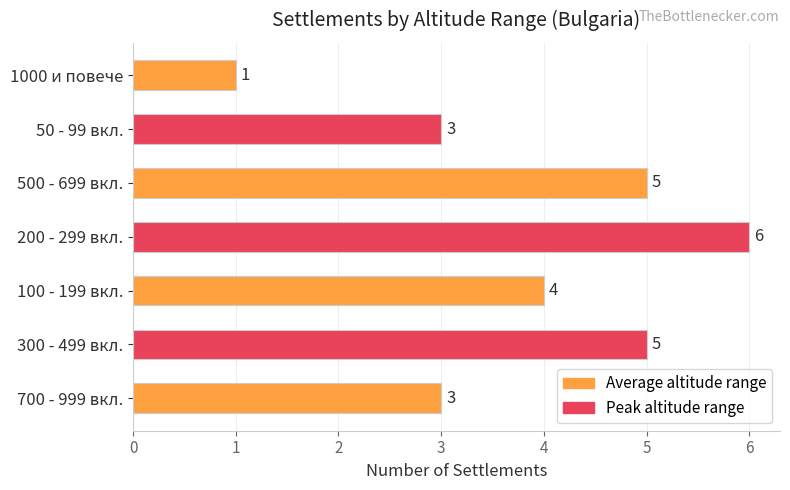

Reading bottom to top, list all the values displayed in this chart.

3	5	4	6	5	3	1